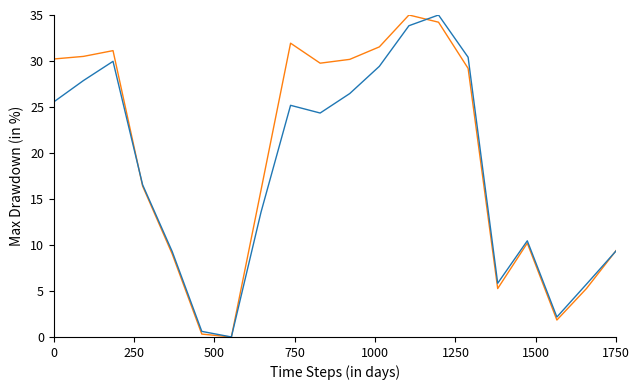

What is the greatest value displayed?

35.0